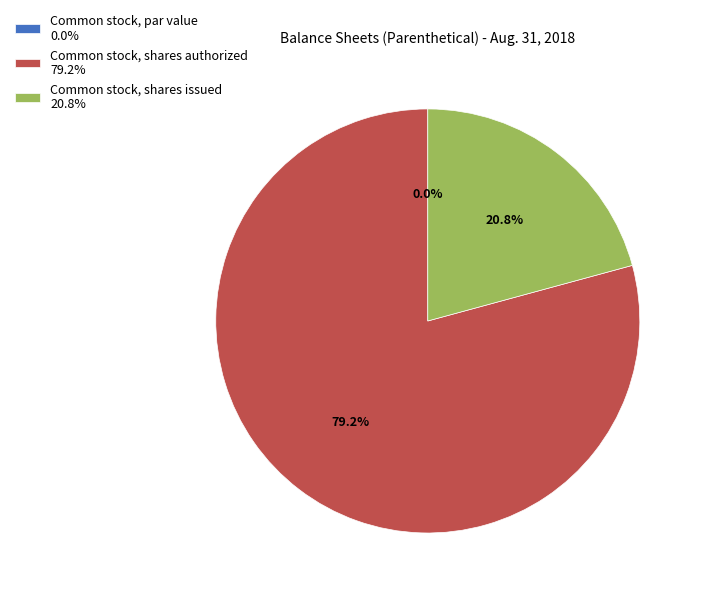

What percentage is NOT represented by Common stock, par value?

100.0%